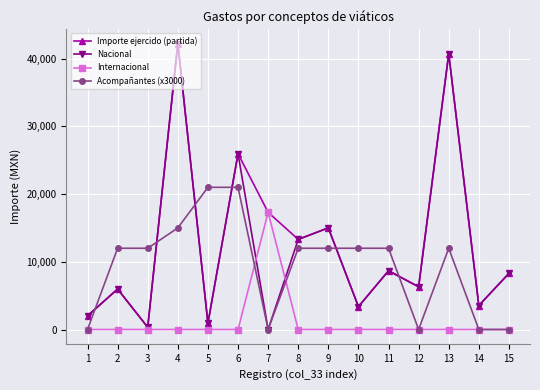

The Acompañantes (x3000) series shows 0.0 at 1. True or false?

True